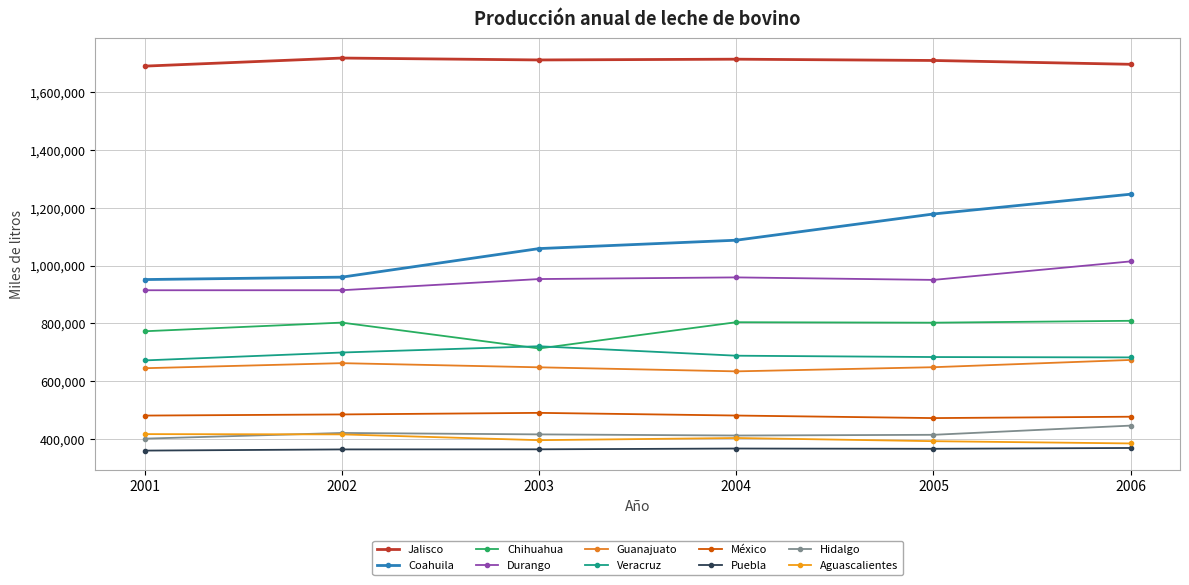

How many series are shown in this chart?

10